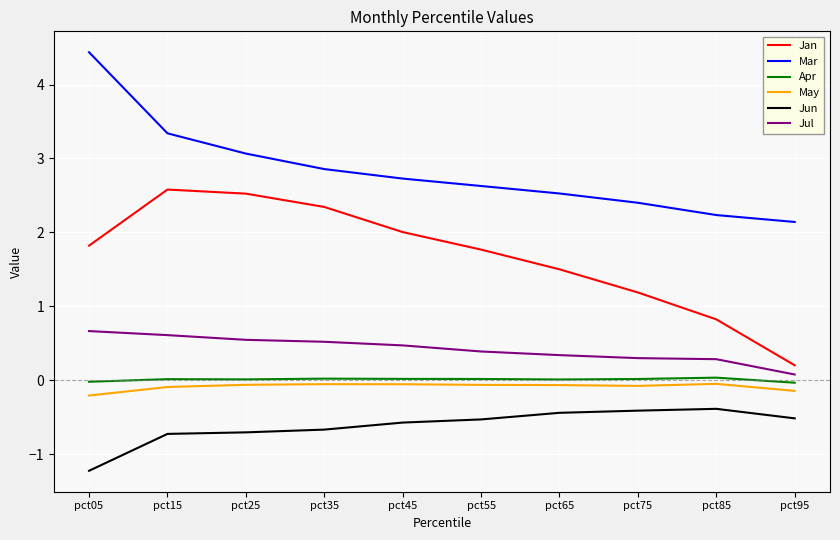

True or false: Apr and May cross at least once.

False